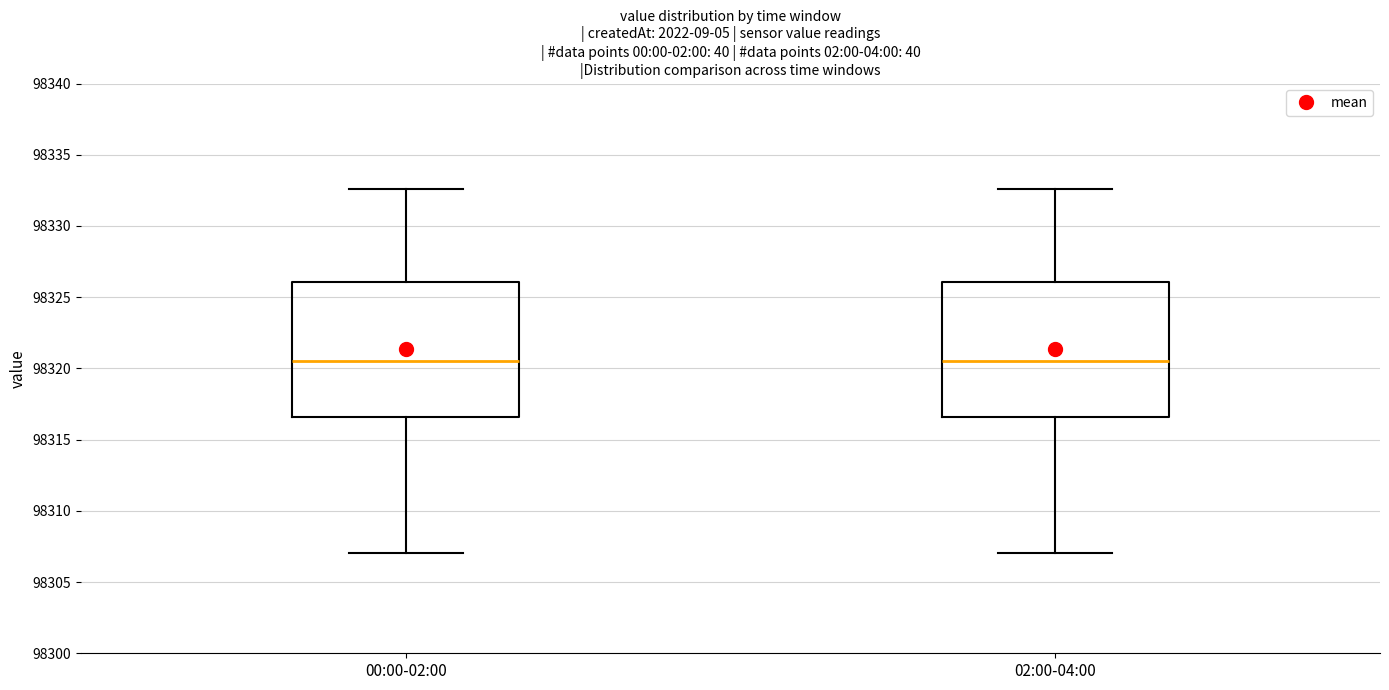

Reading left to right, transcribe this box plot: for each box, give where its median line is, the range the box spans, and where its two whiskers end, as read against the y-axis. The values are not printed on the chart, so give them approximately, as read against the axis.

00:00-02:00: median 98320.5, box 98316.5 to 98326.0, whiskers 98307.0 to 98332.5
02:00-04:00: median 98320.5, box 98316.5 to 98326.0, whiskers 98307.0 to 98332.5